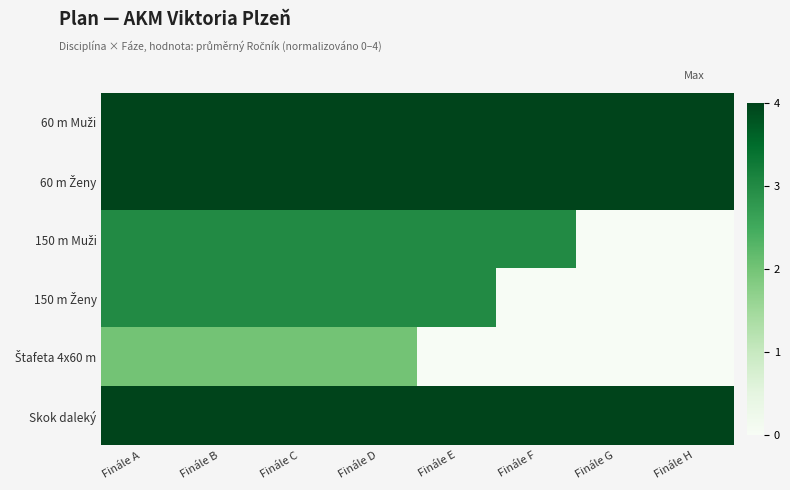

What is the spread (max minus min) of values at Finále D?

2